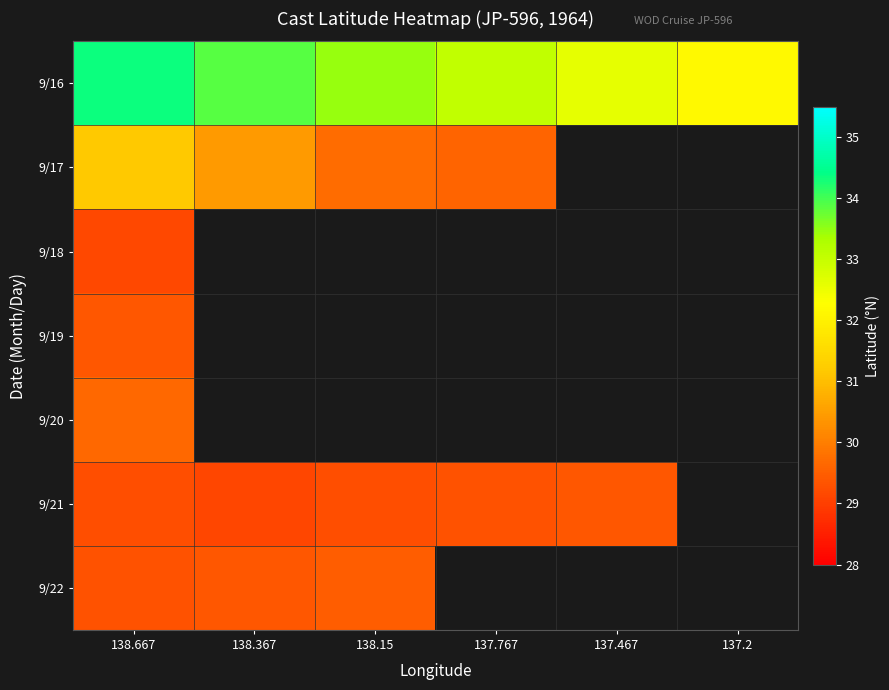

Between 137.2 and 137.467, which is larger?

137.467